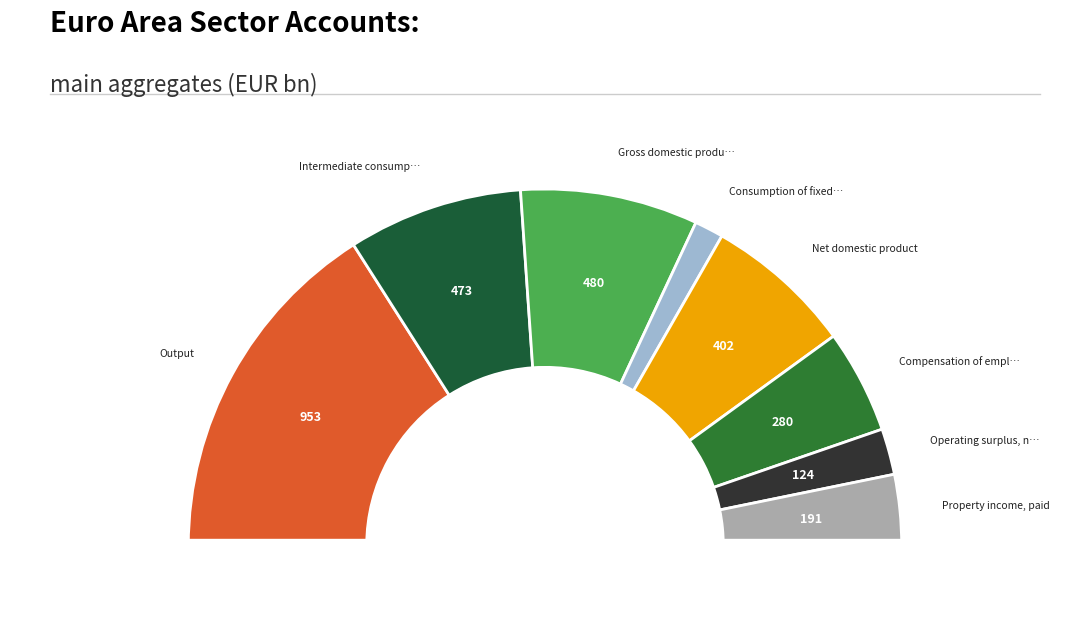

The Compensation of employees, paid slice represents 9% of the pie. True or false?

True